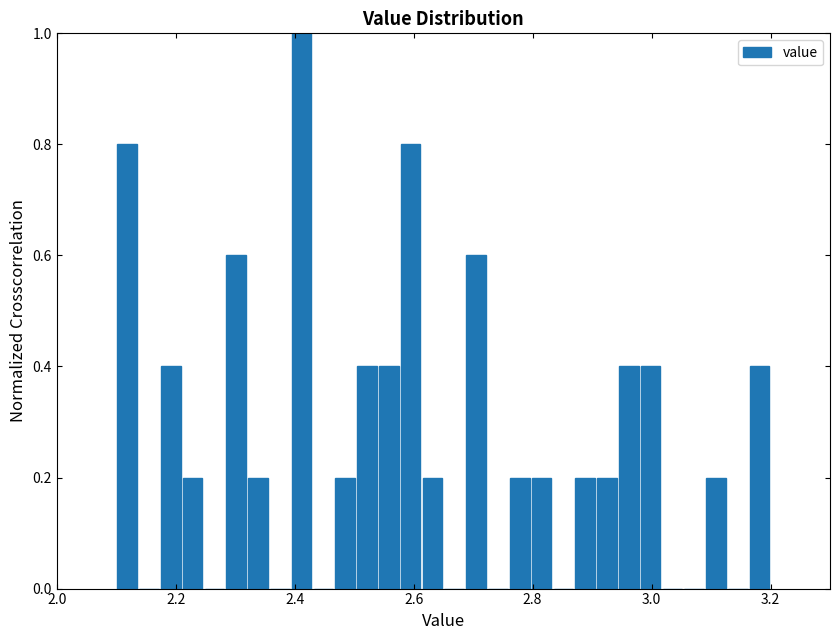

Read against the x-axis, roughly where is the centre of the tallest bar?

2.42